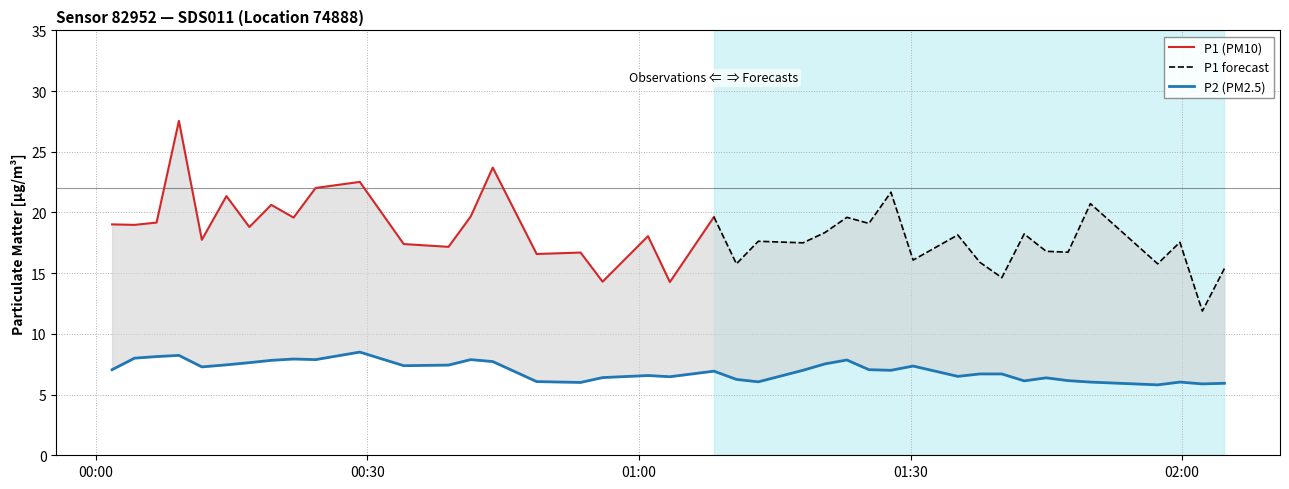

The value at 2024-02-28T01:59:45 is 6.0. True or false?

True